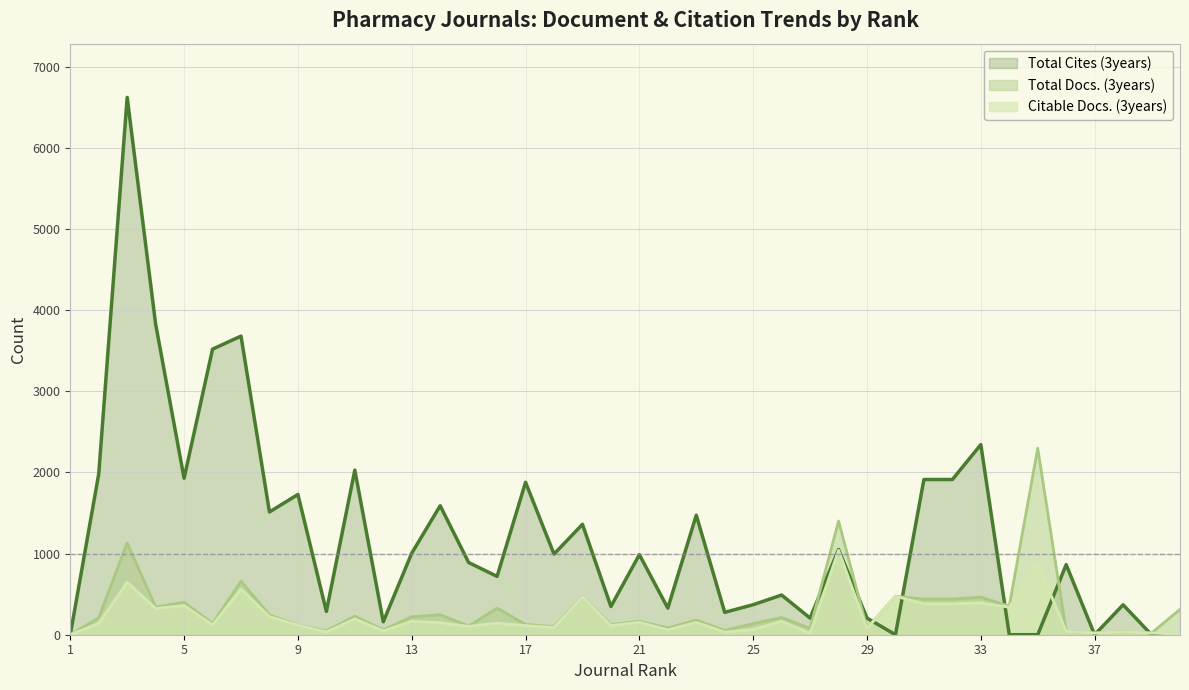

The value of Total Cites (3years) at 2 is 3010. True or false?

False